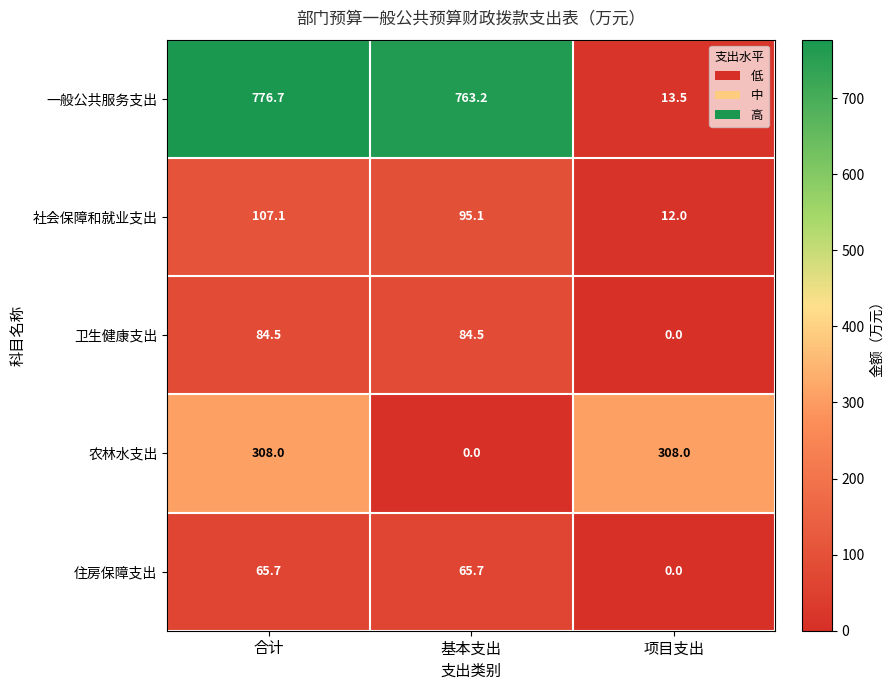

How many data points in 农林水支出 are less than 308?

1